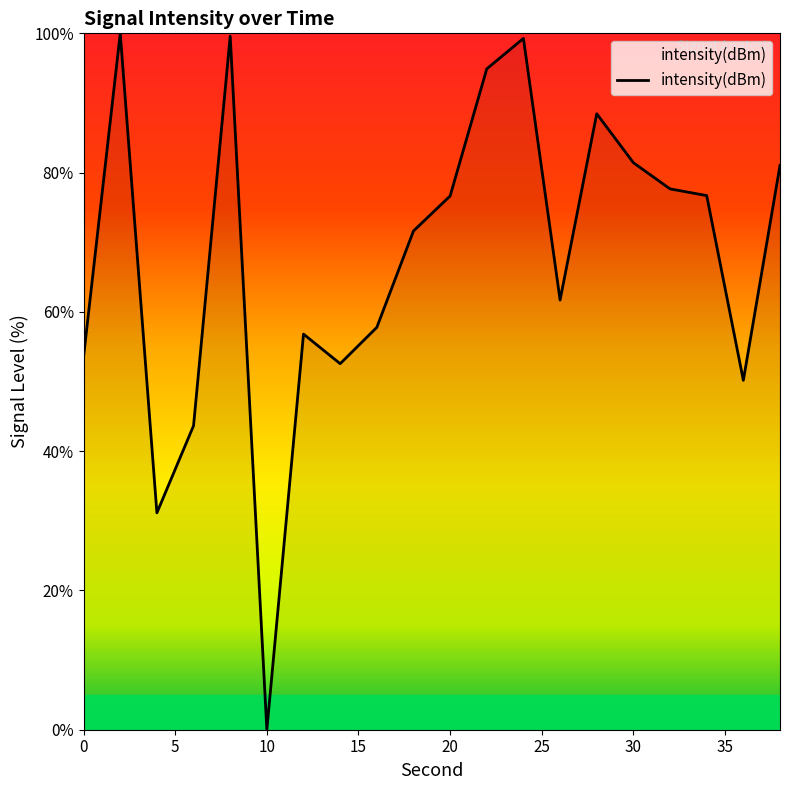

True or false: the data has more than 0 interior local peaks.

True